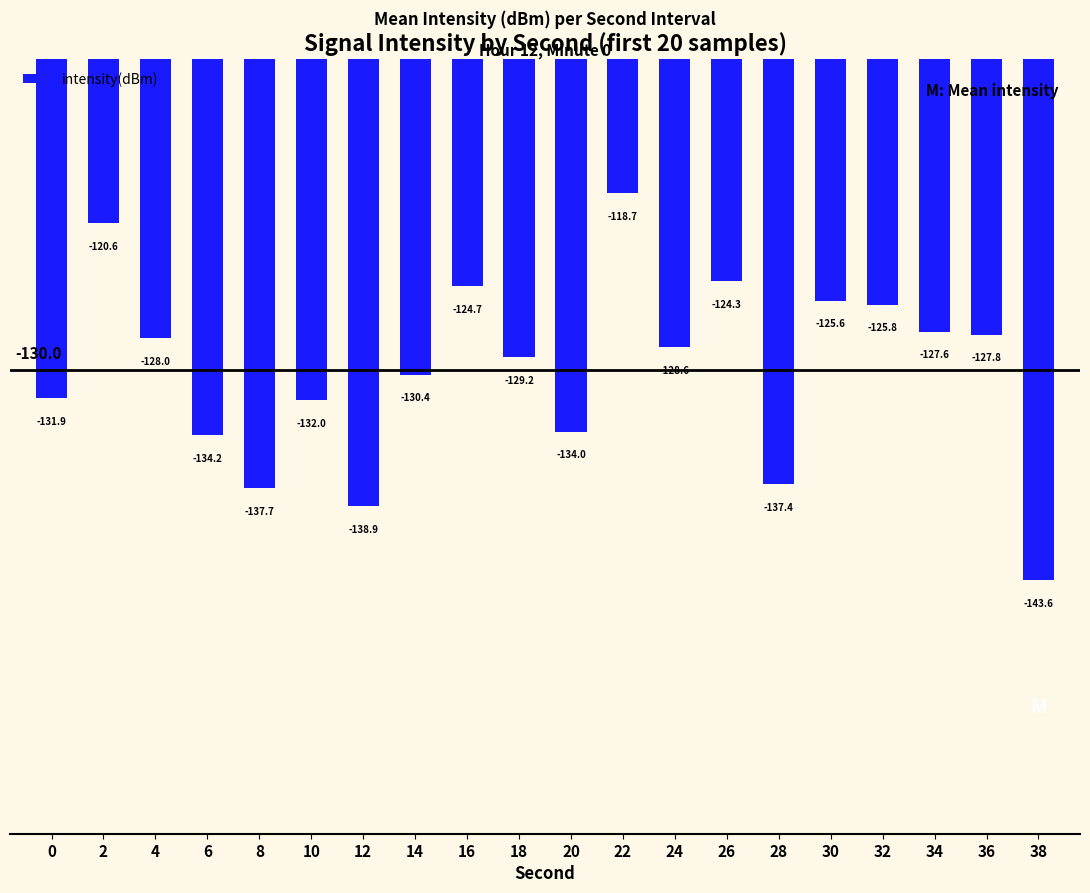

The chart shows a value of -241.0 at 8. True or false?

False